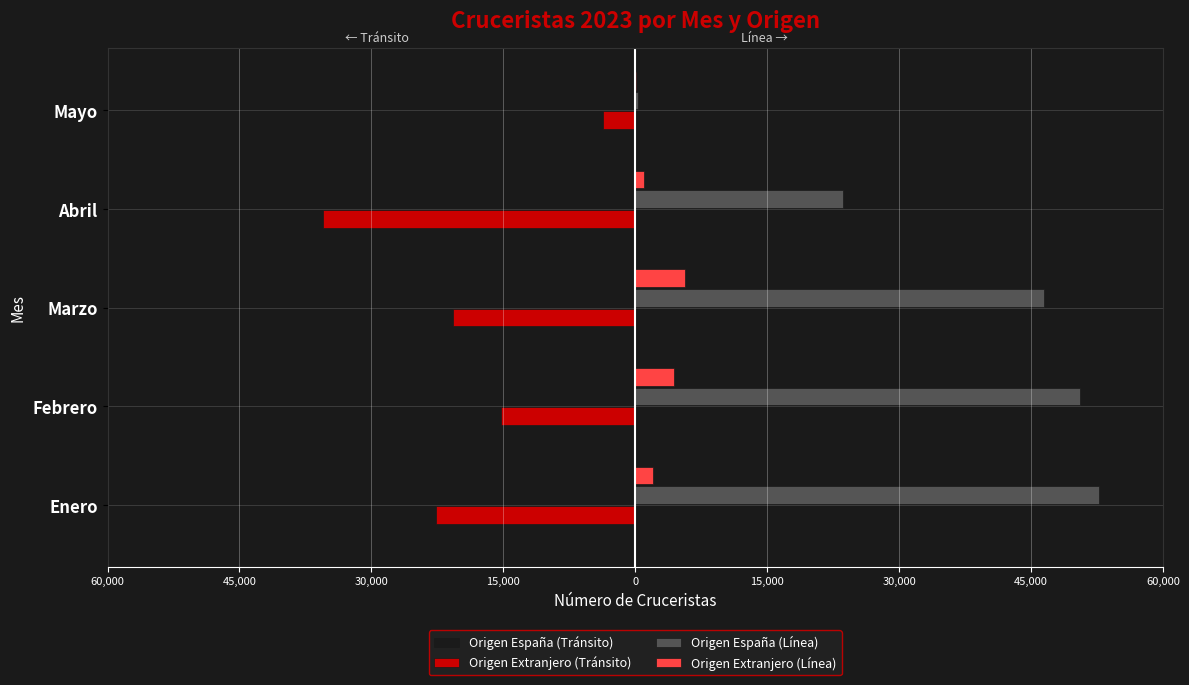

What are all the series names shown in the legend?

Origen España (Tránsito), Origen Extranjero (Tránsito), Origen España (Línea), Origen Extranjero (Línea)